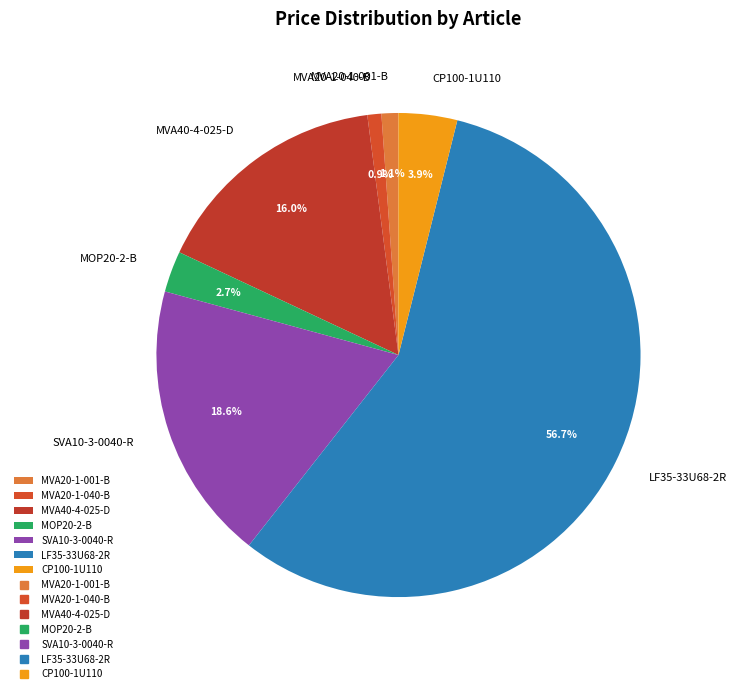

The LF35-33U68-2R slice represents 45% of the pie. True or false?

False